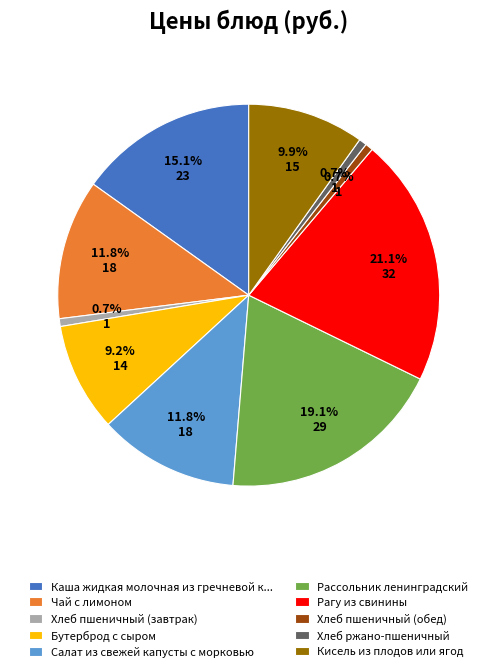

To the nearest percent, what portion does Рассольник ленинградский represent?

19%